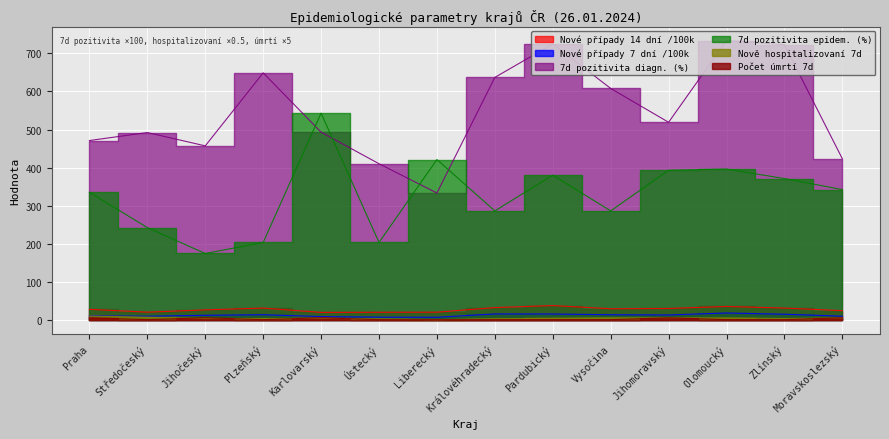

Between Jihočeský and Vysočina, which series saw the biggest shift?

7d pozitivita diagn. (%)